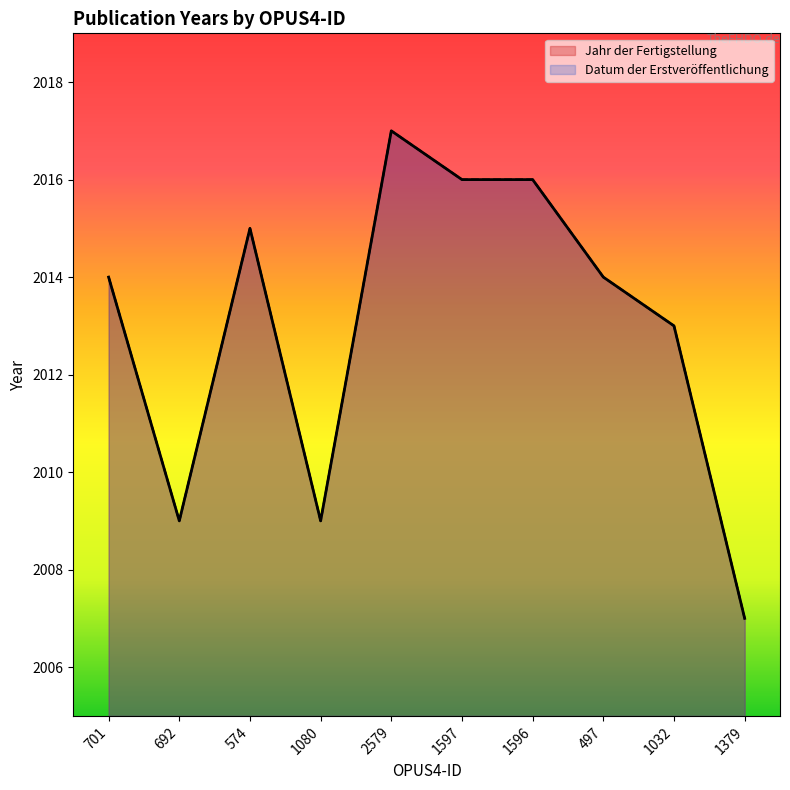

What position from the right is 701?

10